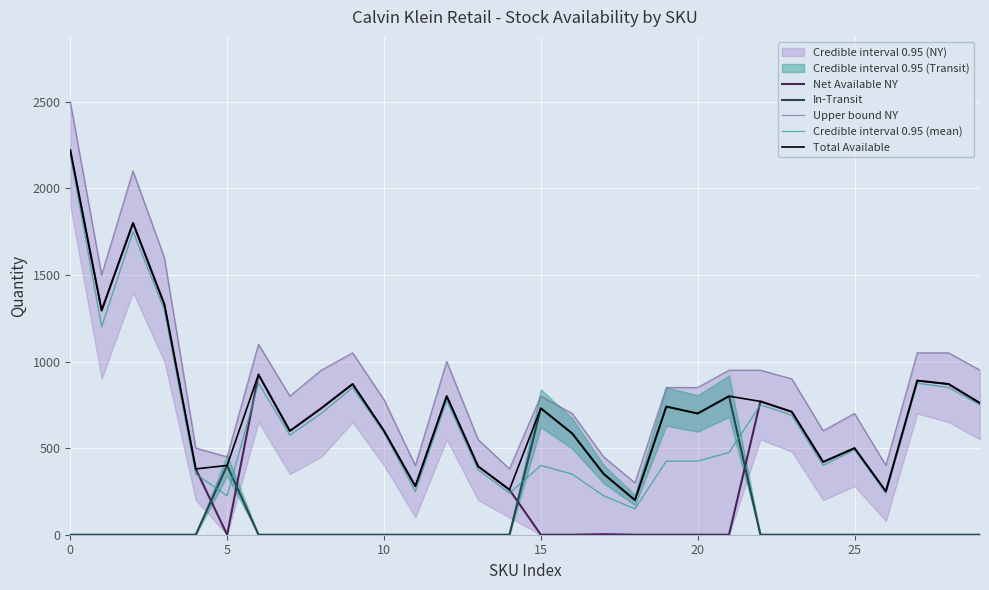

In Total Available, how many points are higher than both neighbors (excluding endpoints)?

9